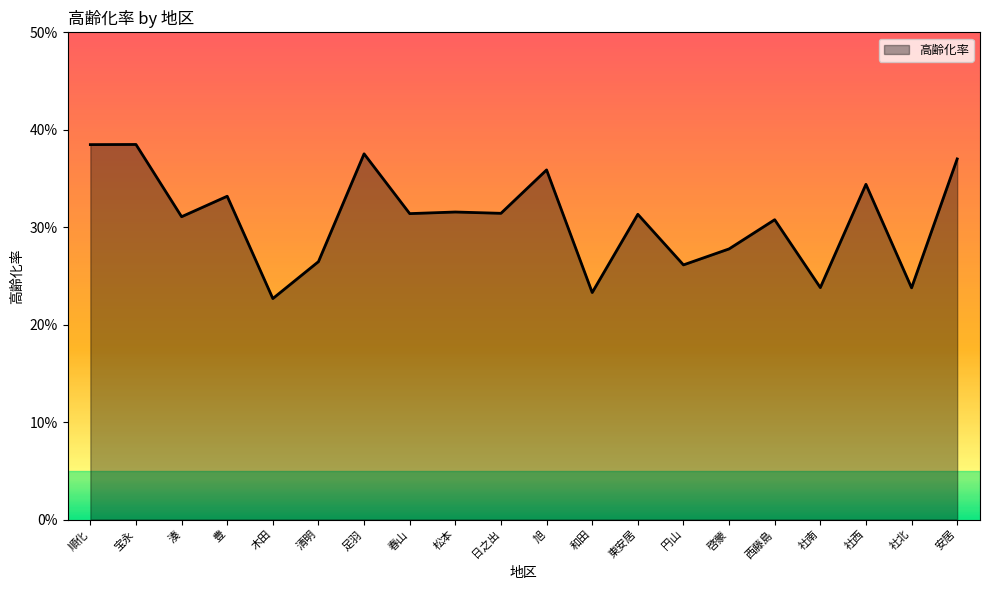

What is the change in value from 順化 to 清明?

-0.1